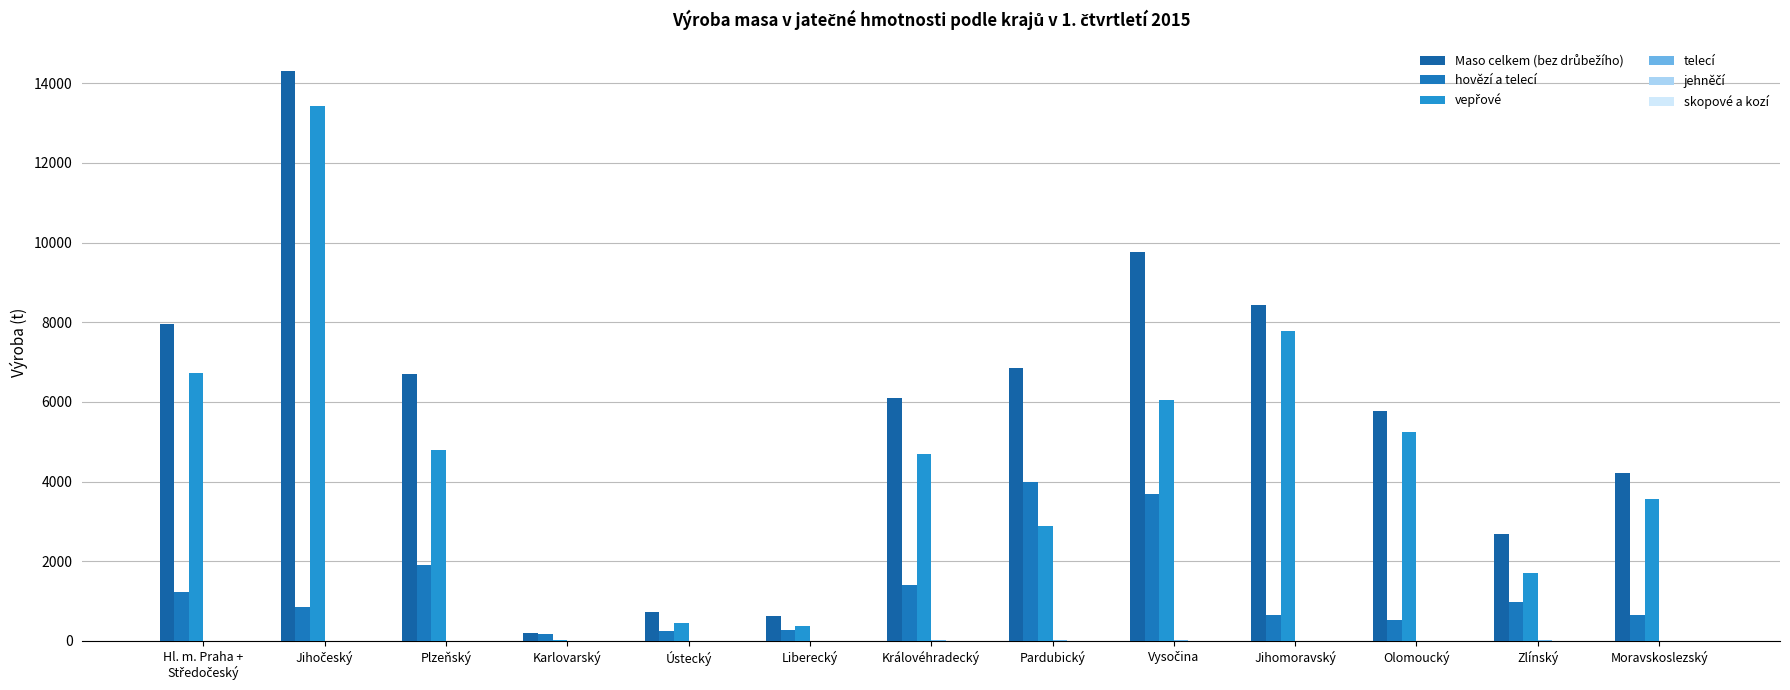

Is the value of vepřové at Královéhradecký greater than the value of jehněčí at Karlovarský?

Yes